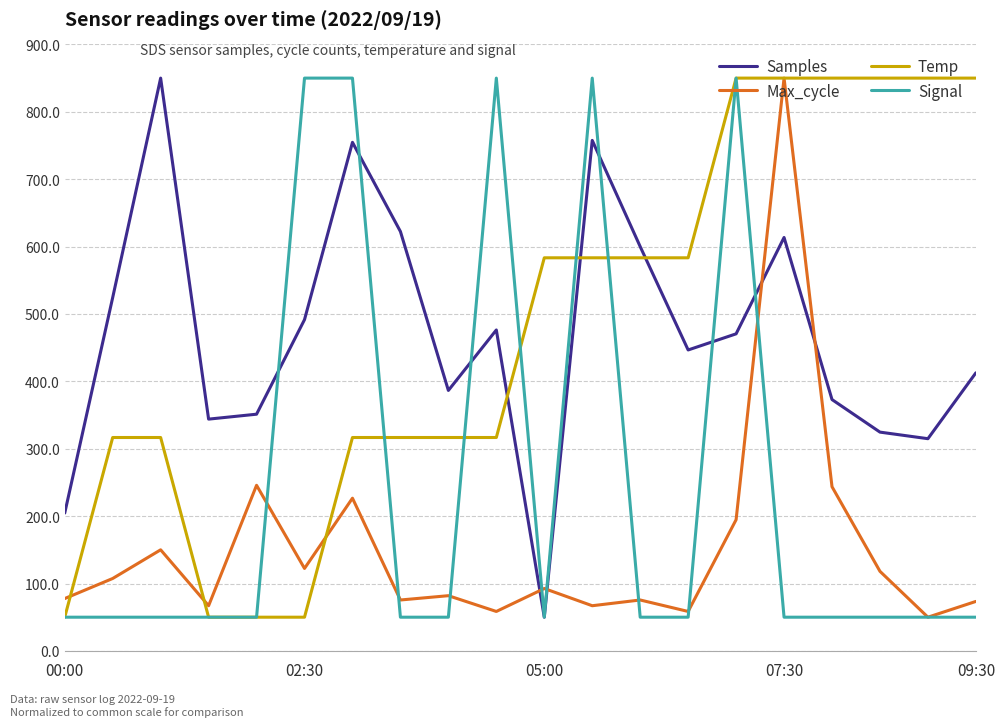

In Samples, how many points are higher than both neighbors (excluding endpoints)?

5